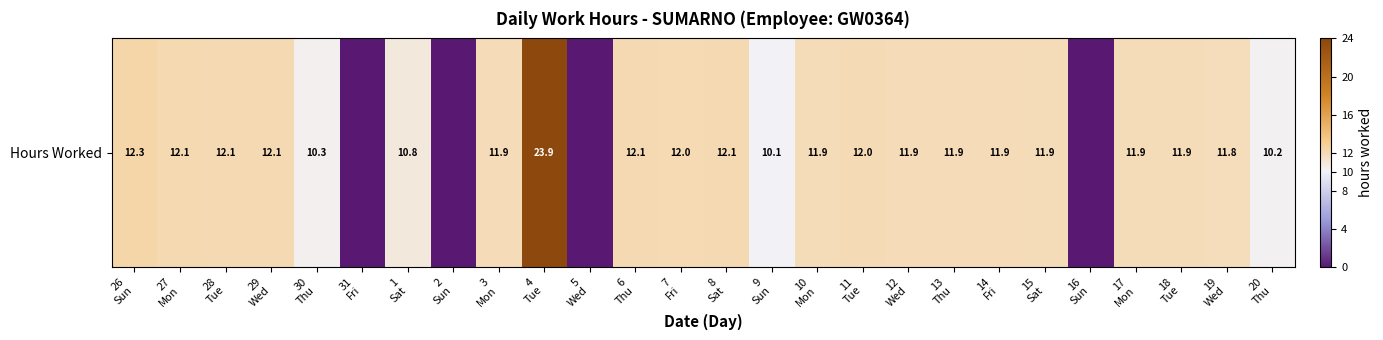

Rank the categories by value from lowest to highest.

31
Fri, 2
Sun, 5
Wed, 16
Sun, 9
Sun, 20
Thu, 30
Thu, 1
Sat, 19
Wed, 15
Sat, 18
Tue, 17
Mon, 10
Mon, 12
Wed, 14
Fri, 3
Mon, 13
Thu, 11
Tue, 7
Fri, 6
Thu, 28
Tue, 29
Wed, 8
Sat, 27
Mon, 26
Sun, 4
Tue